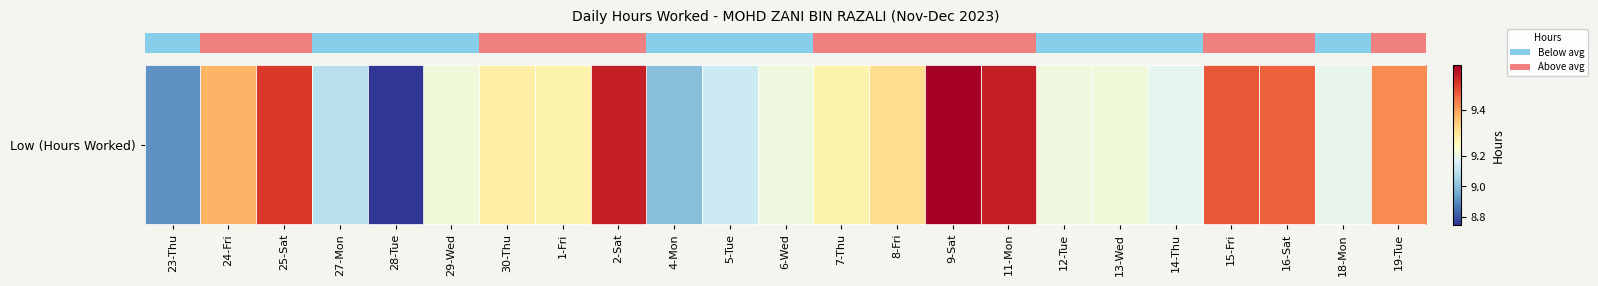

At which label is the value closest to 9?

4-Mon